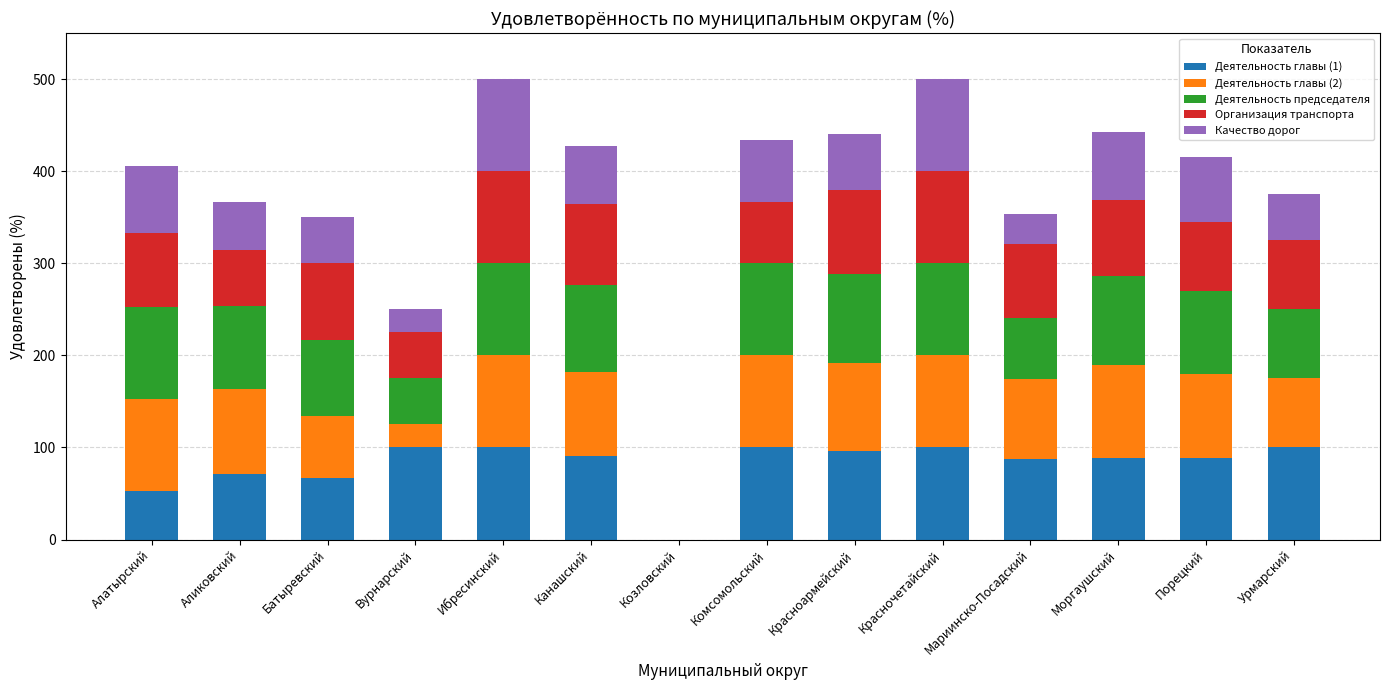

What is the total value across all series at Красноармейский?

440